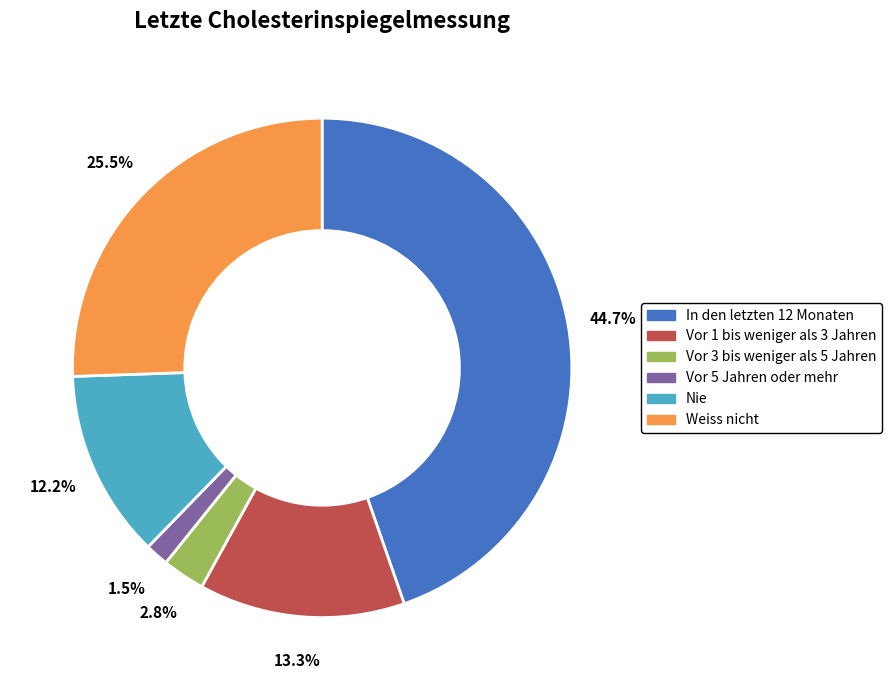

Which slice is the smallest?

Vor 5 Jahren oder mehr